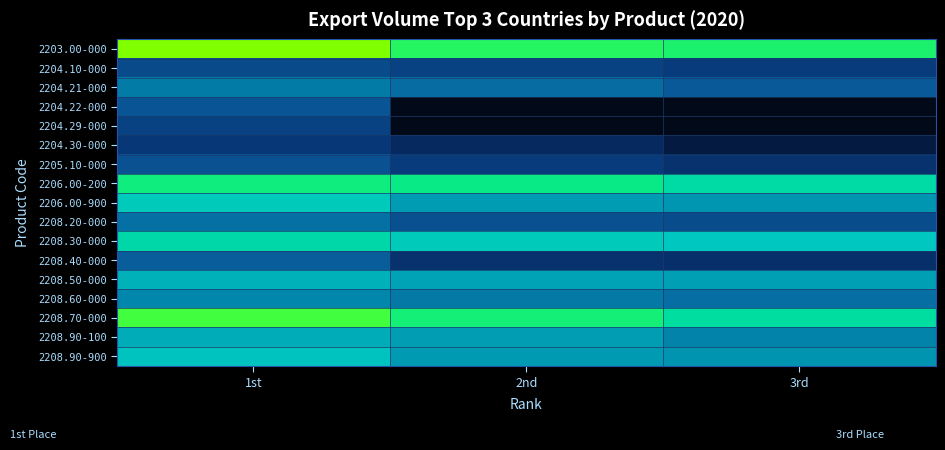

How many categories are shown in the chart?

3